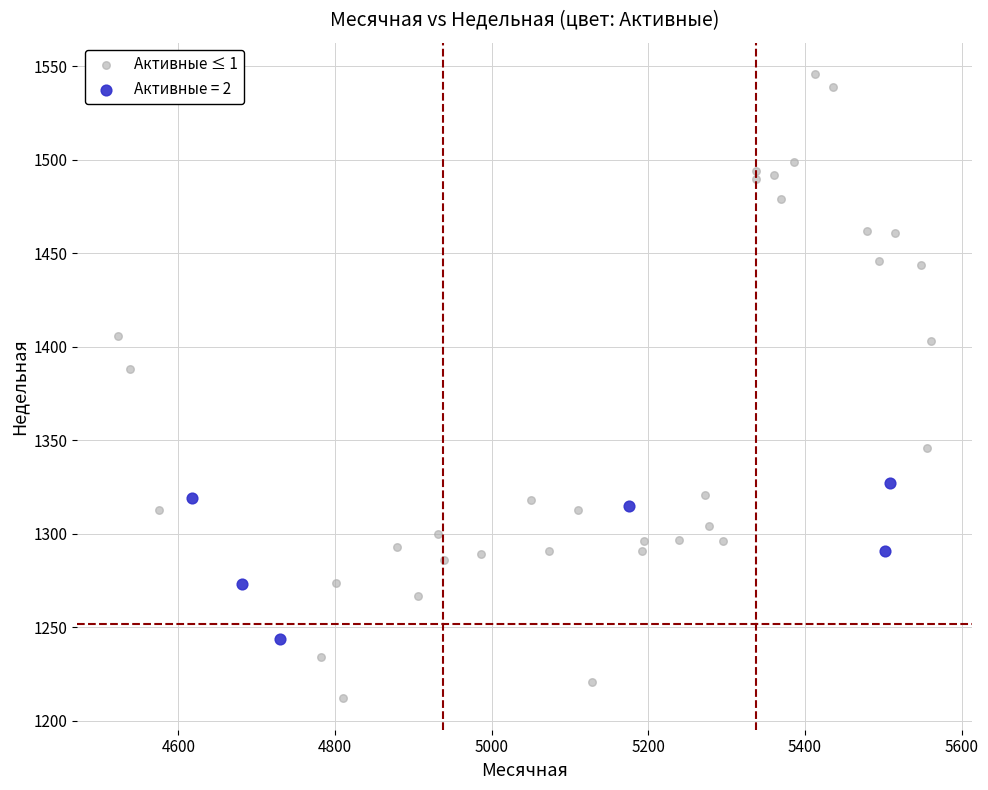

Which series contains the lowest Y value?

Активные ≤ 1